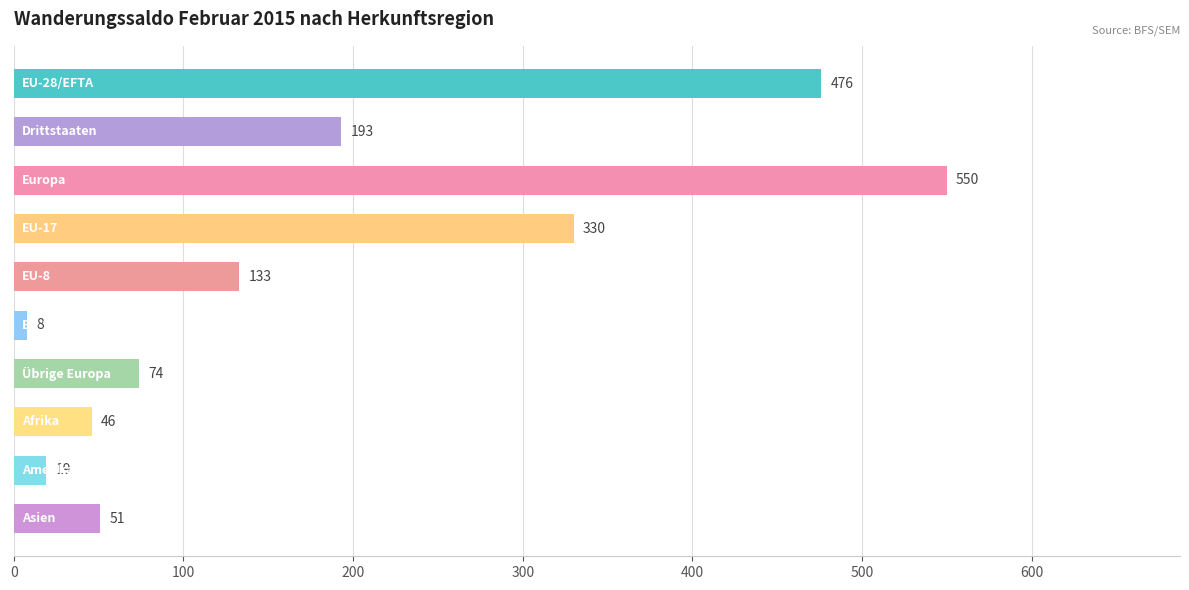

What is the minimum value shown in the chart?

8